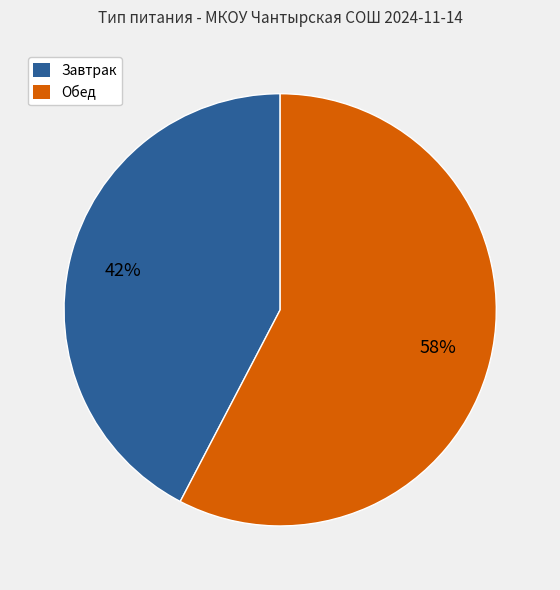

To the nearest percent, what is the average slice percentage?

50%